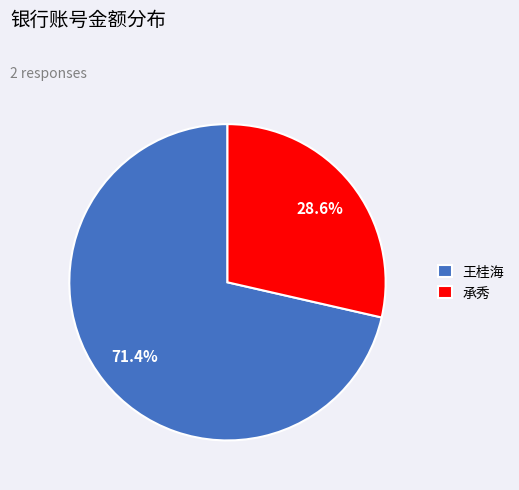

Is 王桂海 the majority of the pie?

Yes